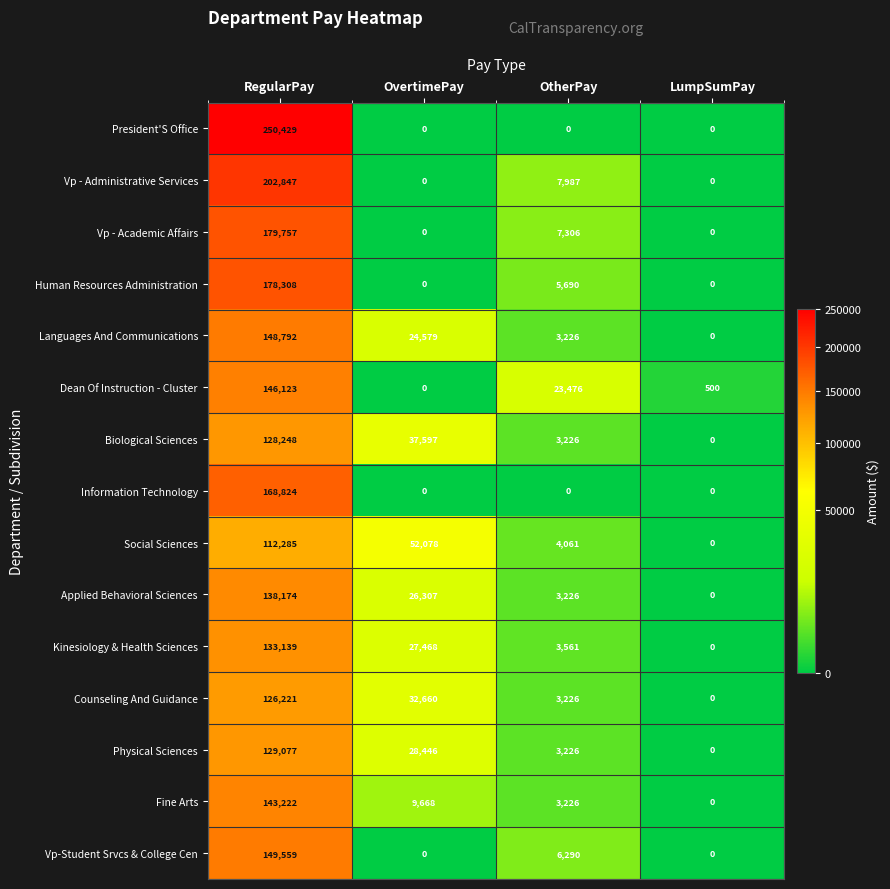

How many values in Vp - Academic Affairs are above zero?

2